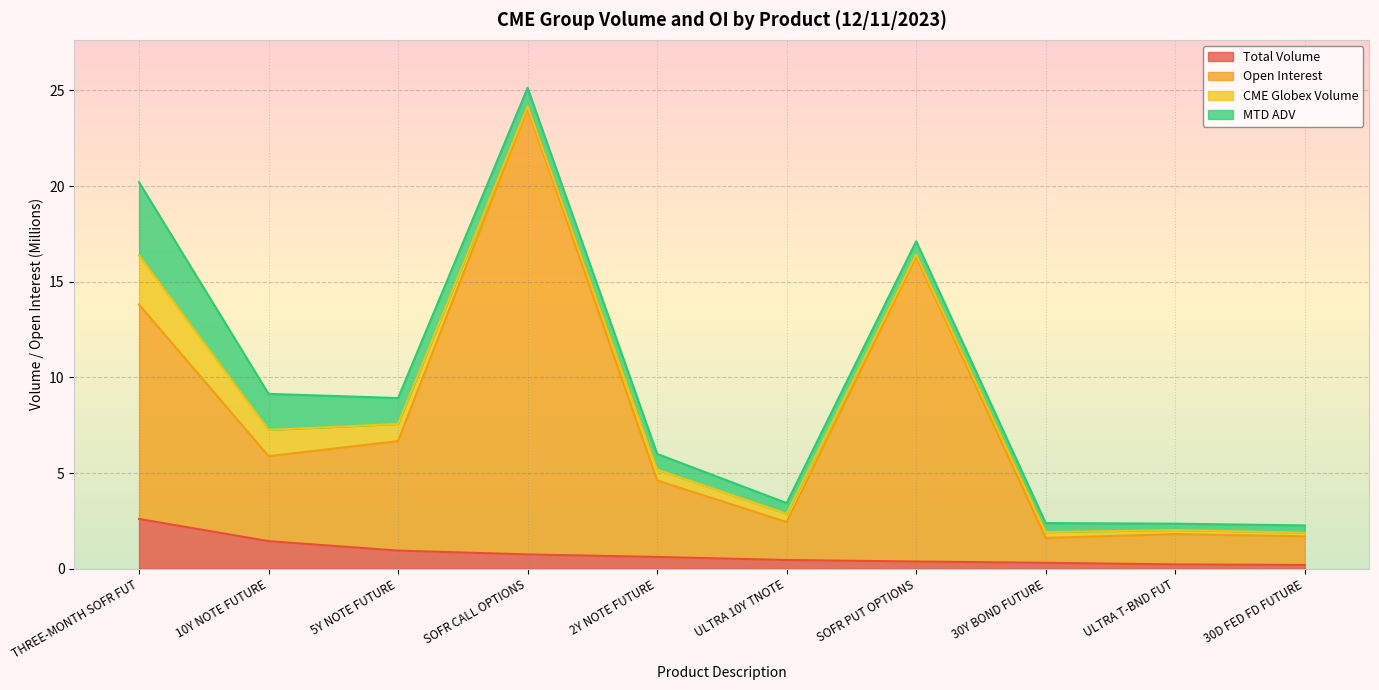

How many lines are shown in the chart?

4